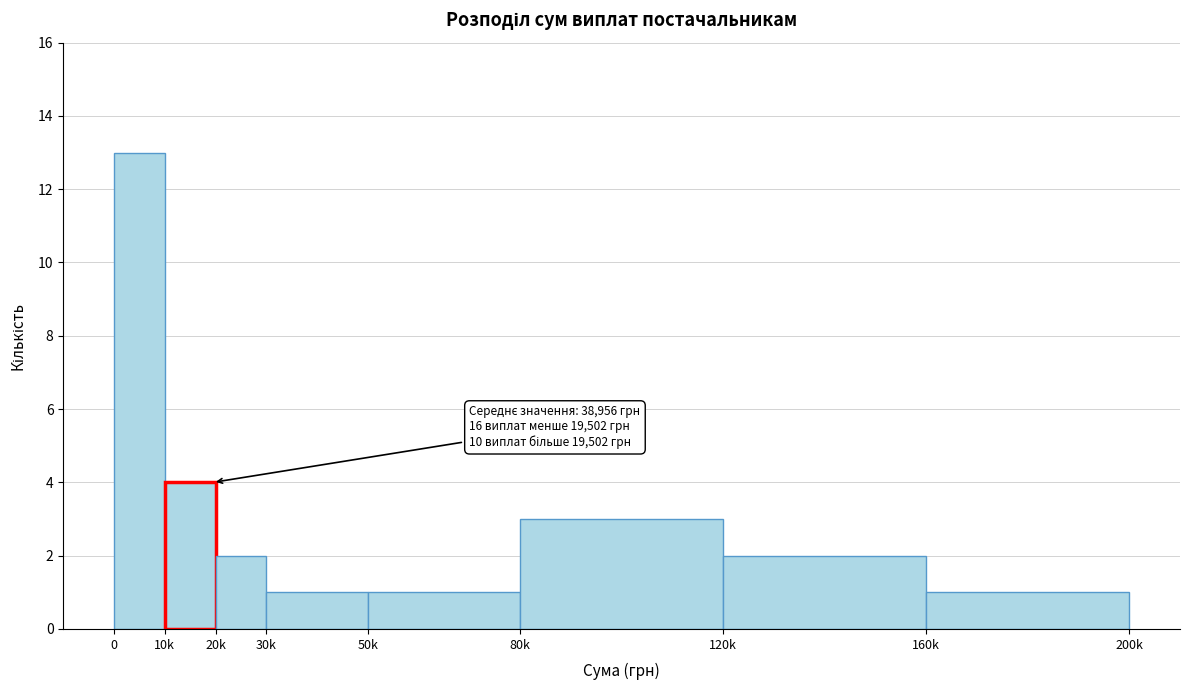

Reading right to left, extract all data points from this chart.

160k=1	120k=2	80k=3	50k=1	30k=1	20k=2	10k=4	0=13